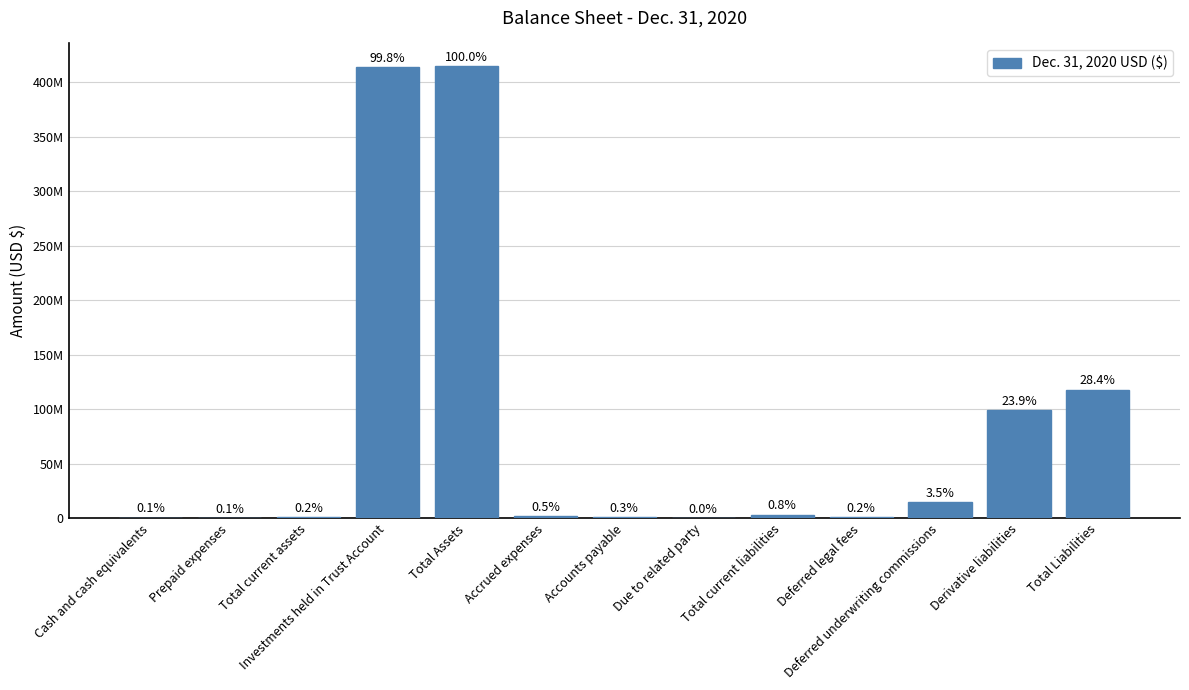

What is the difference between the maximum and second lowest values?

414504845